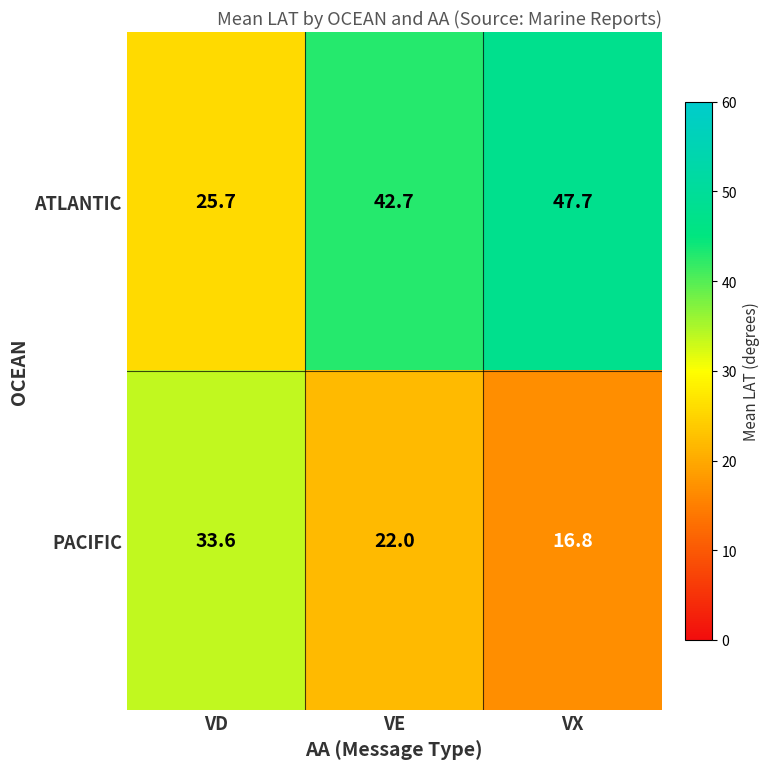

Read the PACIFIC value at VX.

16.8